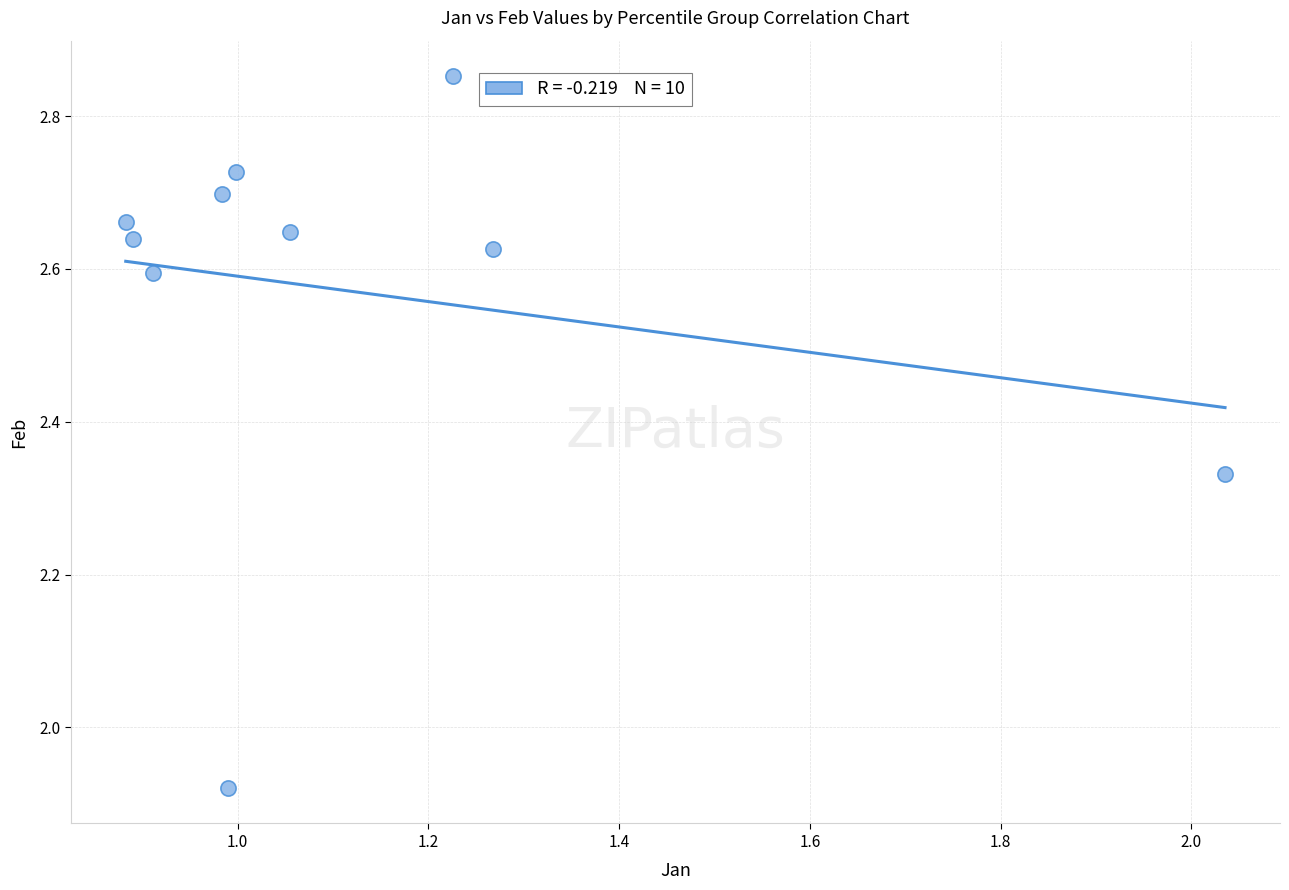

What is the range of Y values (max minus min)?

0.9